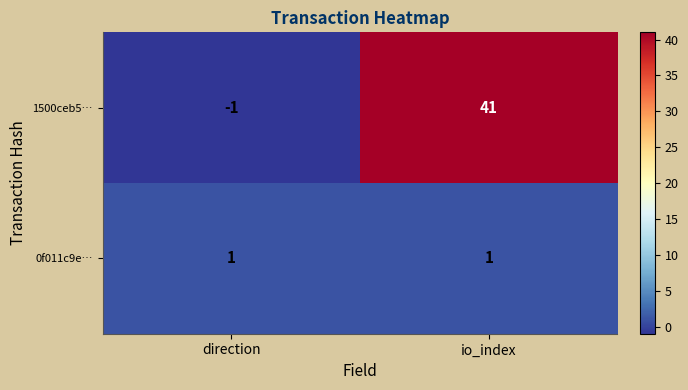

Where is 1500ceb5… nearest to the value 20?

direction